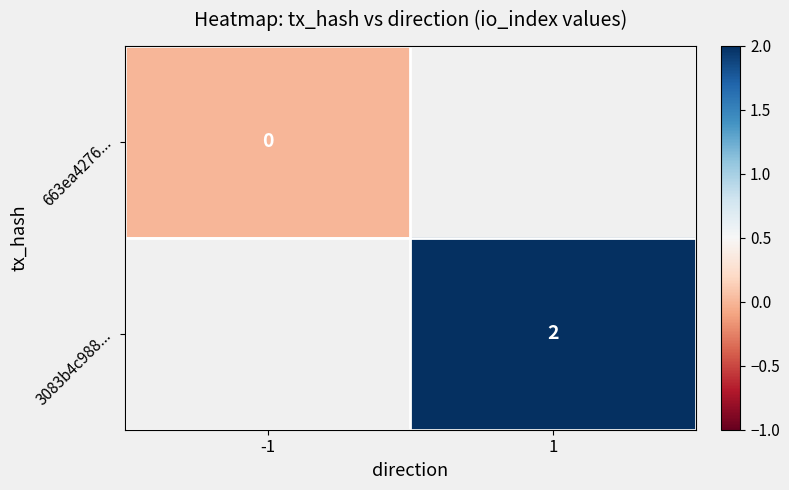

Which category has the lowest value across all series?

-1